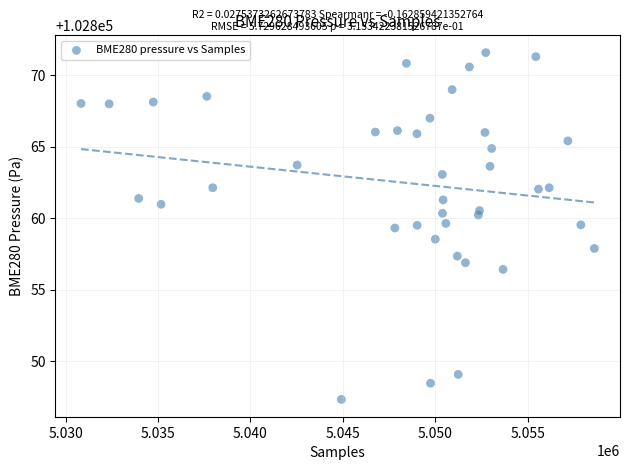

What is the range of Y values (max minus min)?

24.3